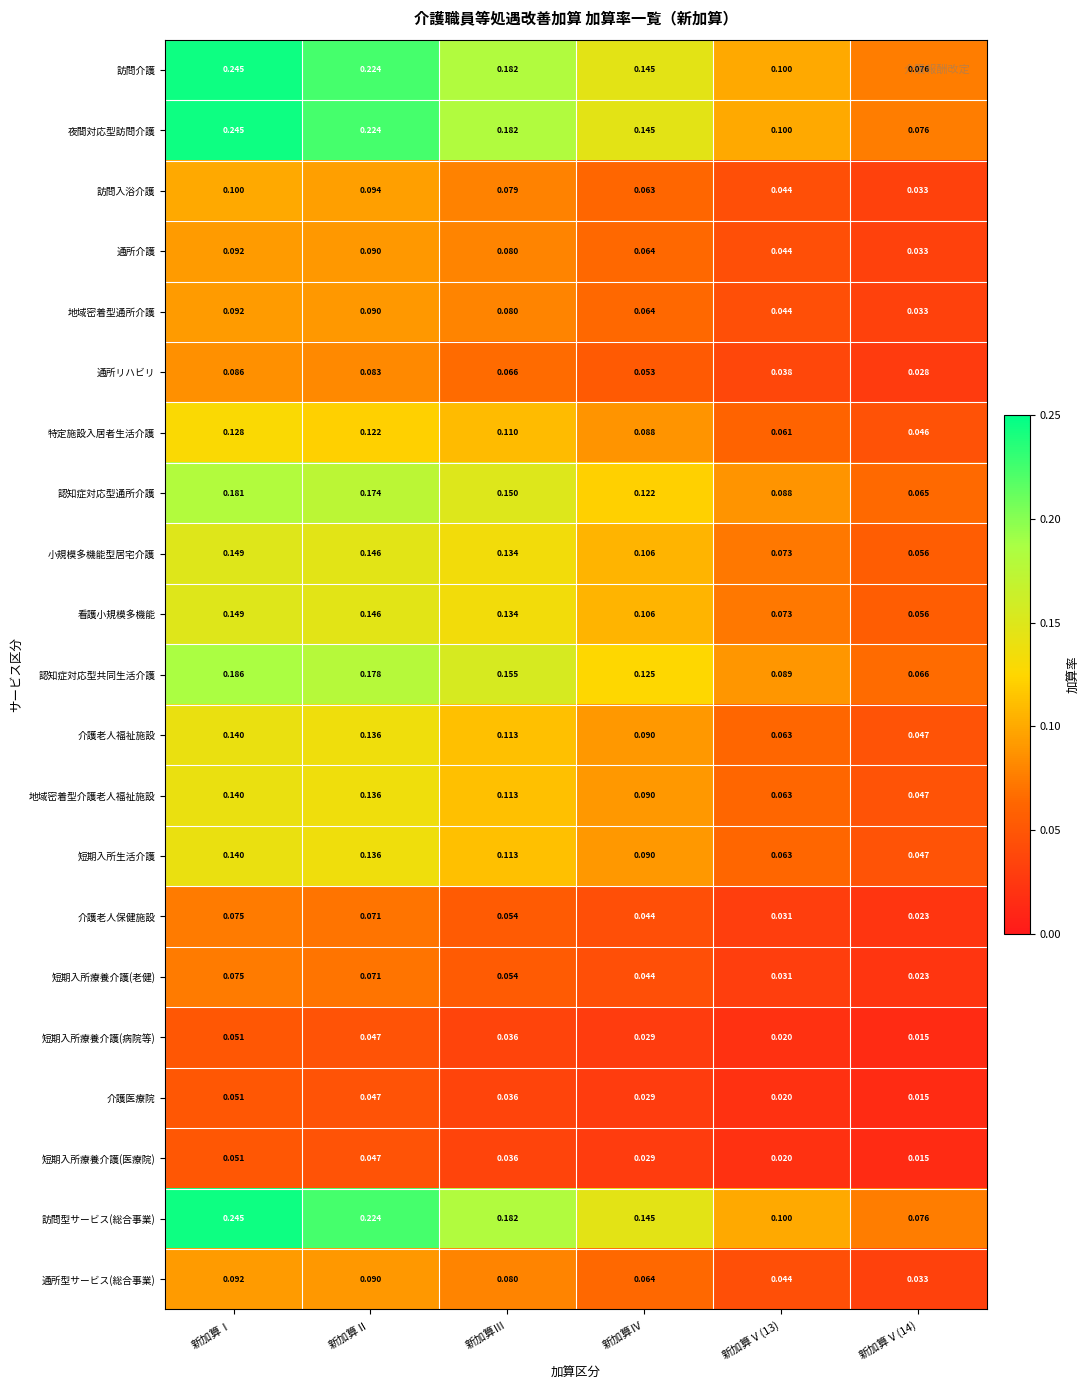

At how many categories does at least one series exceed 0?

6